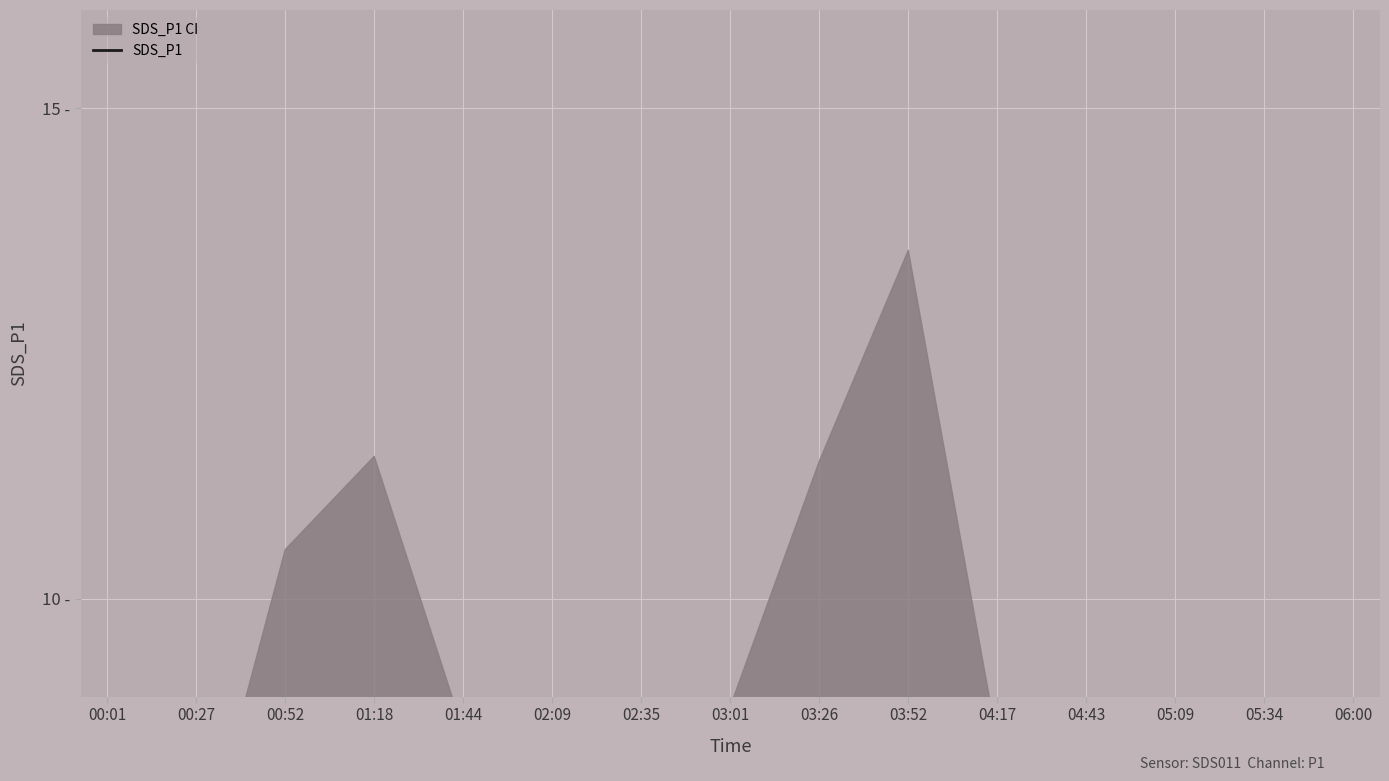

What is the value of the 3rd point from the left?

7.0